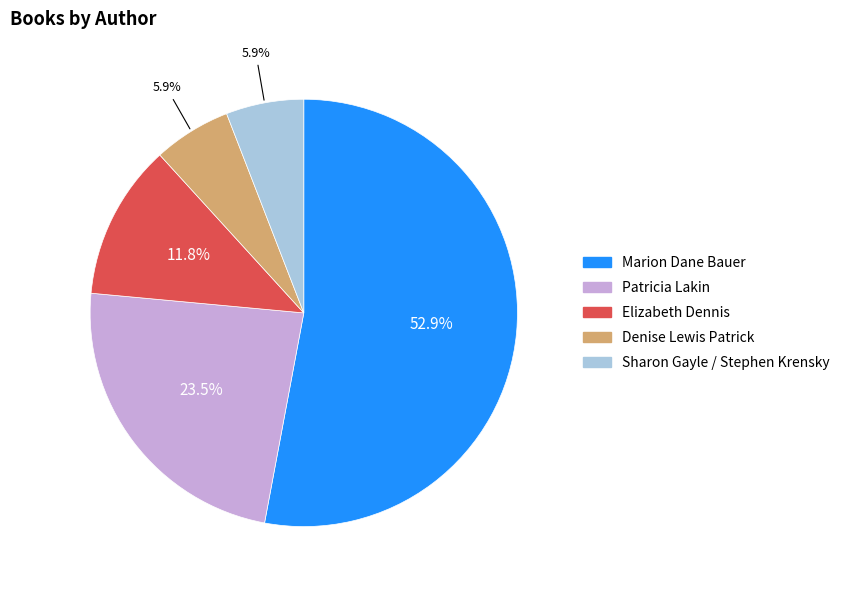

To the nearest percent, what is the average slice percentage?

20%